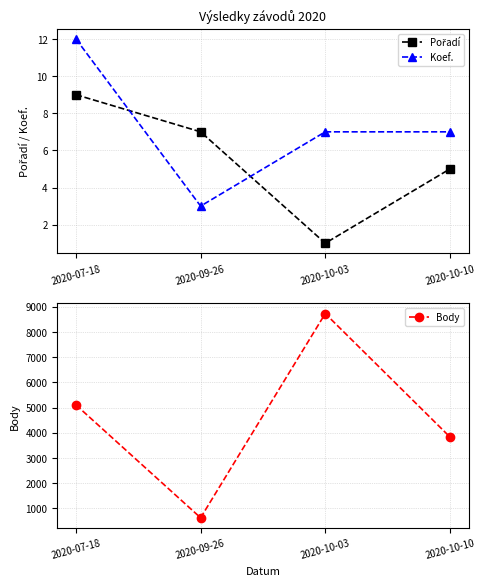

Which category has the lowest value across all series?

2020-10-03